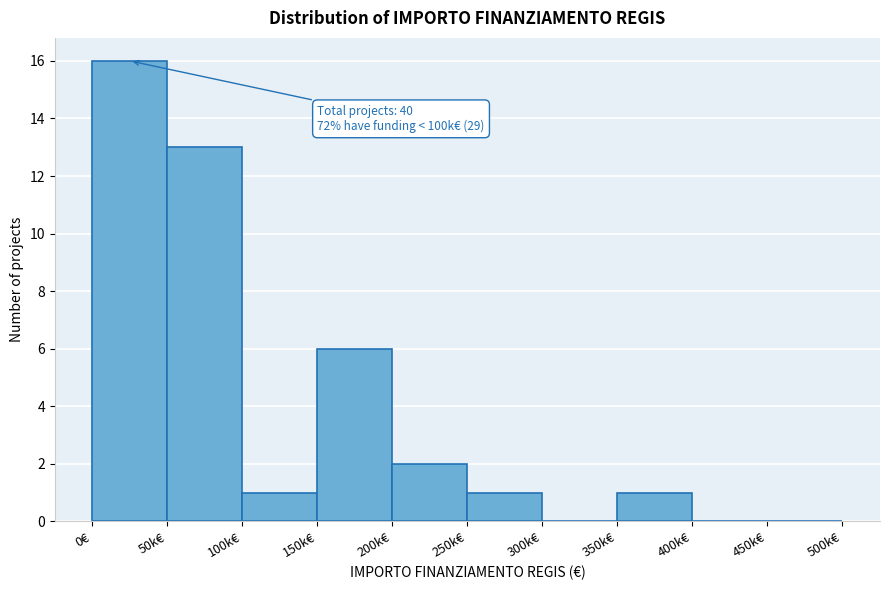

Reading right to left, what are all the values shown in this chart?

450k€=0	400k€=0	350k€=1	300k€=0	250k€=1	200k€=2	150k€=6	100k€=1	50k€=13	0€=16